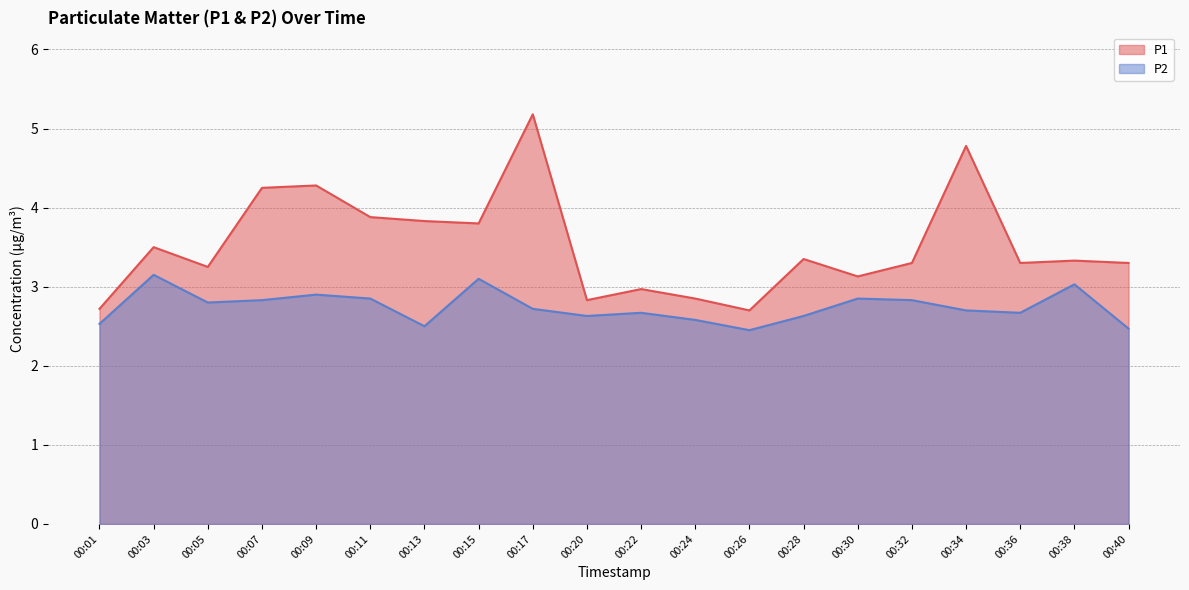

Which category has the highest value across all series?

00:17